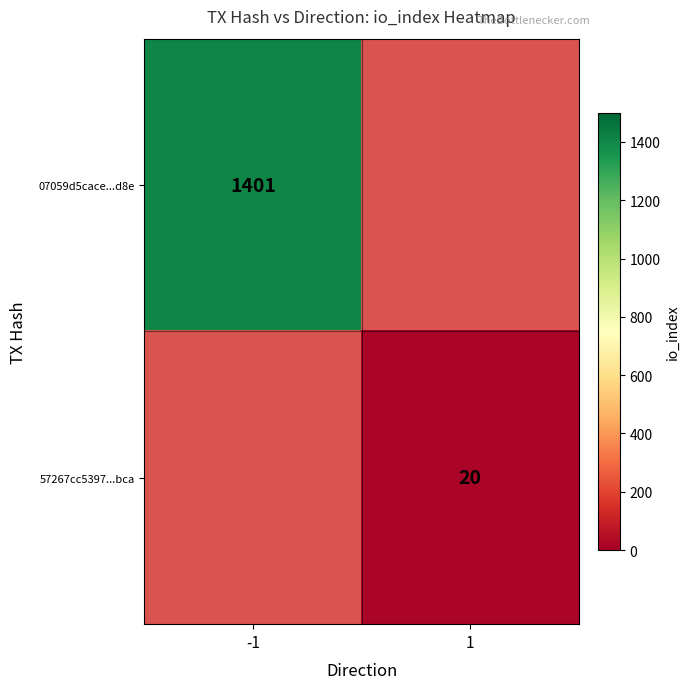

At how many categories does at least one series exceed 650?

1